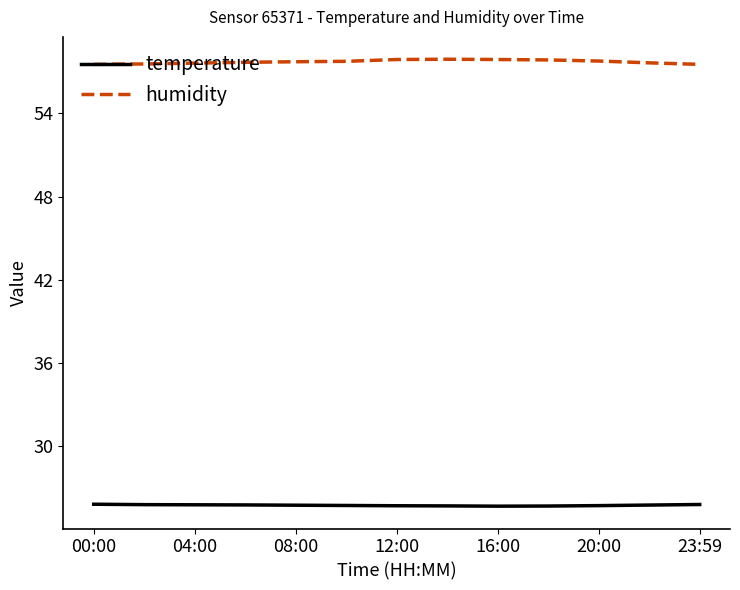

True or false: temperature and humidity intersect in this chart.

False